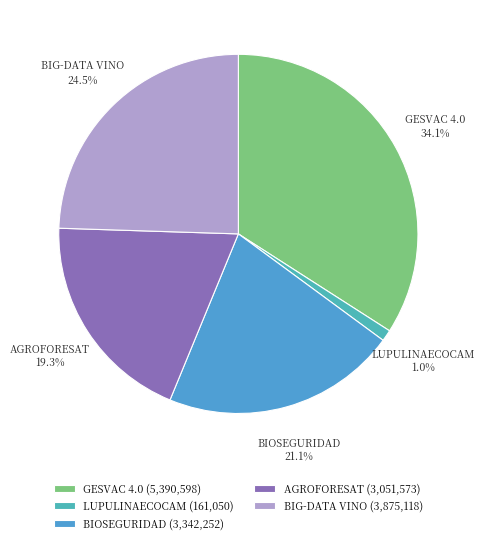

True or false: GESVAC 4.0 accounts for 27% of the total.

False